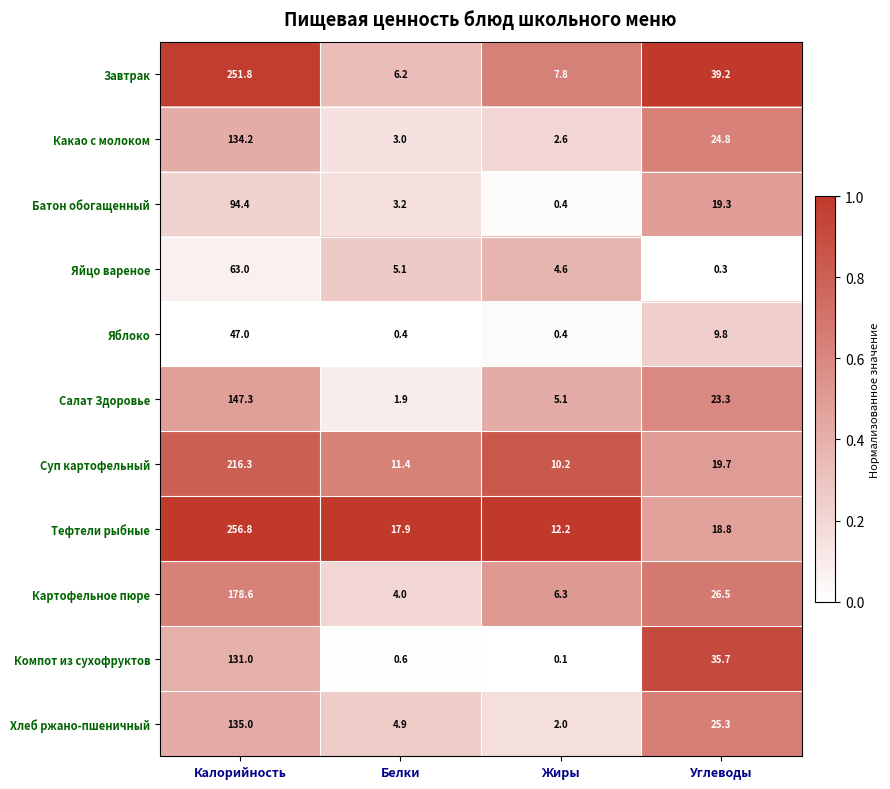

At how many categories does at least one series exceed 0?

4